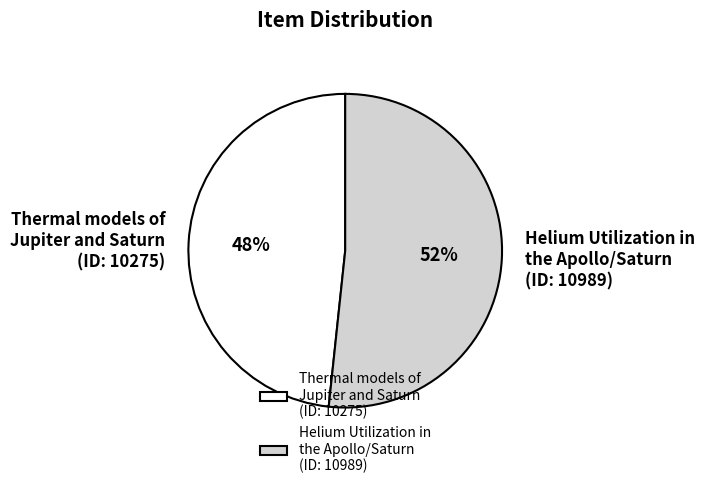

Which slice is the smallest?

Thermal models of Jupiter and Saturn